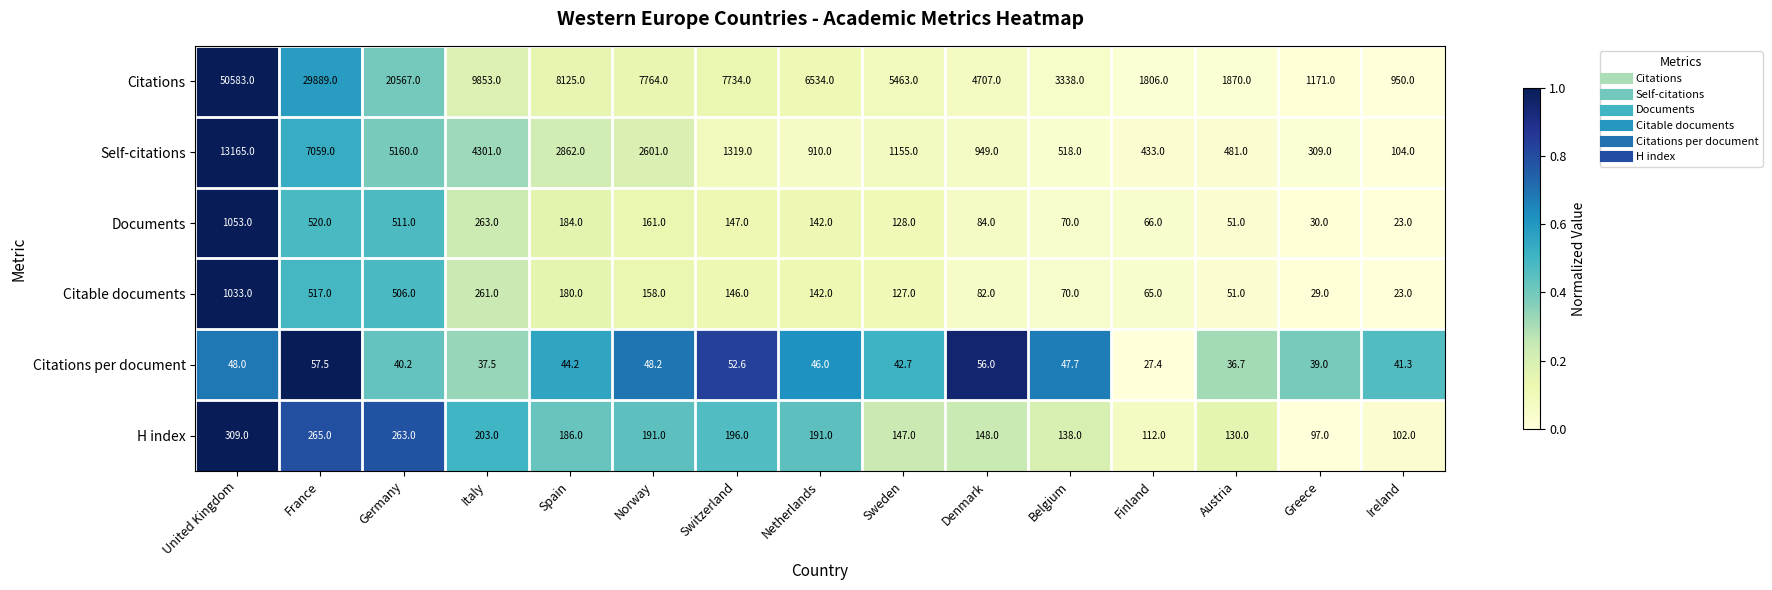

Where is Citations nearest to the value 25766?

France